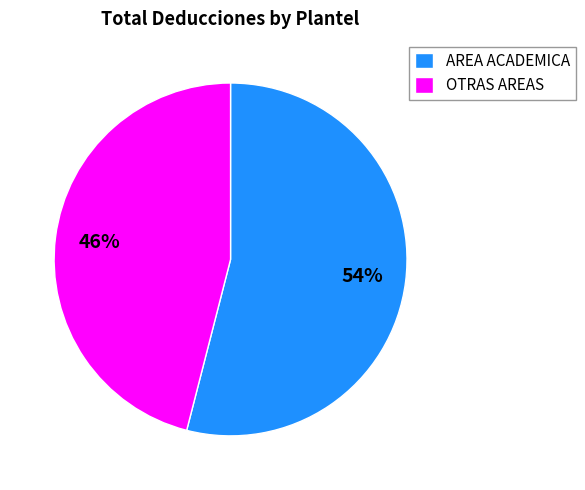

To the nearest percent, what is the difference between the largest and smallest slice percentages?

8%